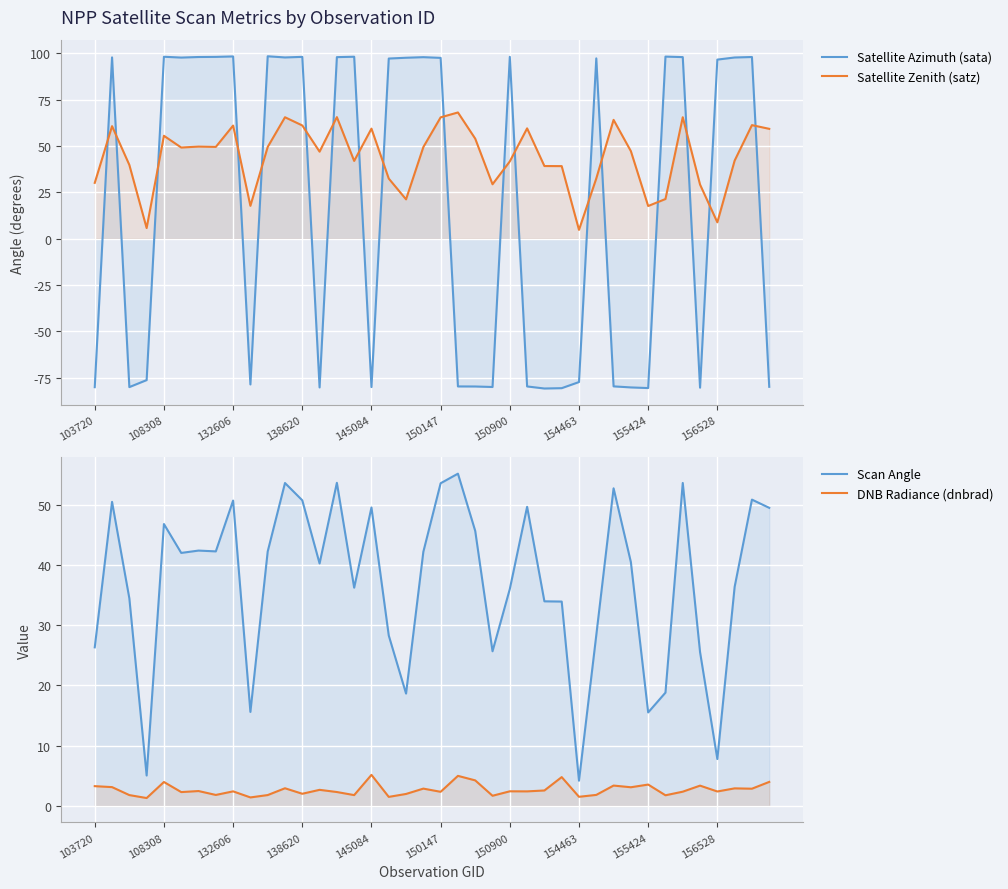

In DNB Radiance (dnbrad), how many points are lower than both neighbors (excluding endpoints)?

15